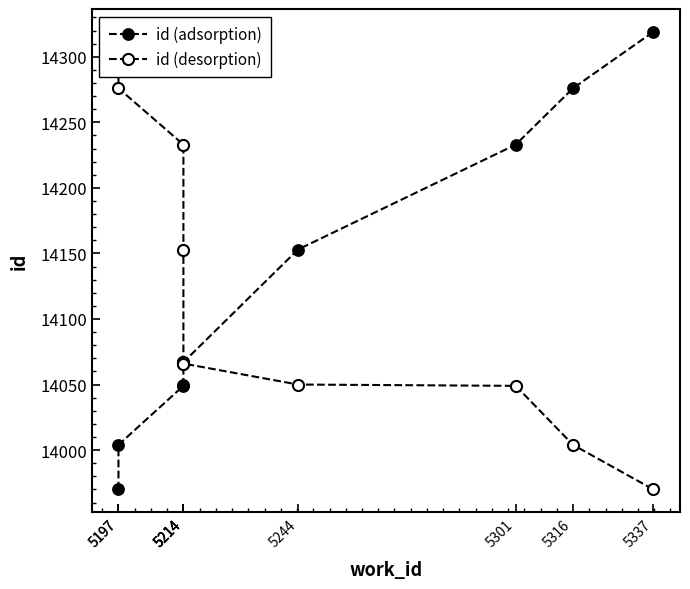

What is the difference between the id (desorption) values at 5197 and 5301?

227